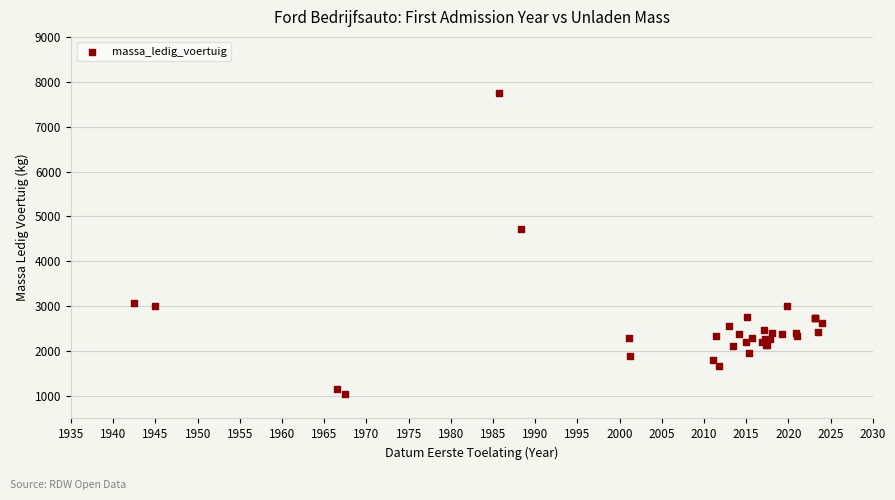

What Y value in the scatter plot is closest to 4389?

4712